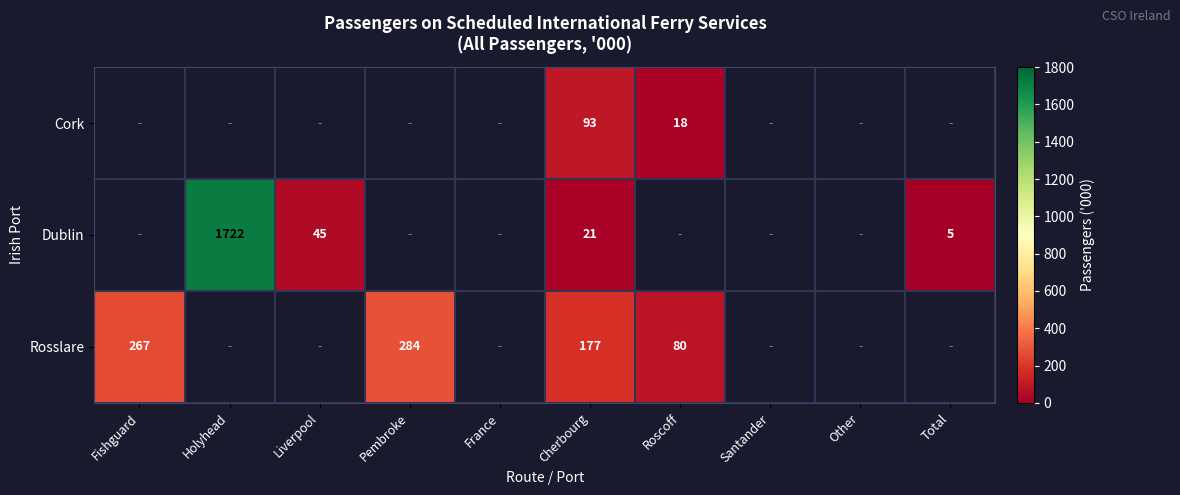

Which label corresponds to the largest value in the chart?

Holyhead